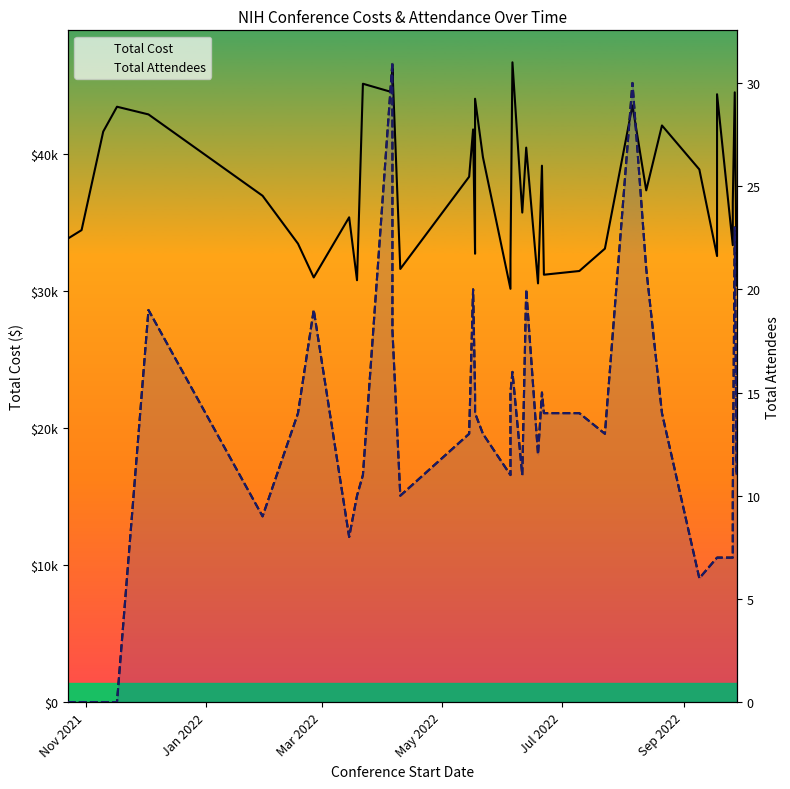

True or false: Total Cost and Total Attendees cross at least once.

False